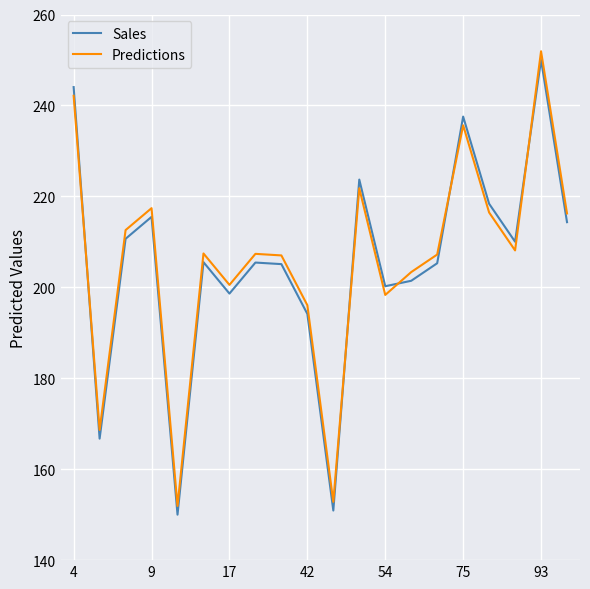

What is the difference between the maximum and minimum values in the Sales series?

100.0